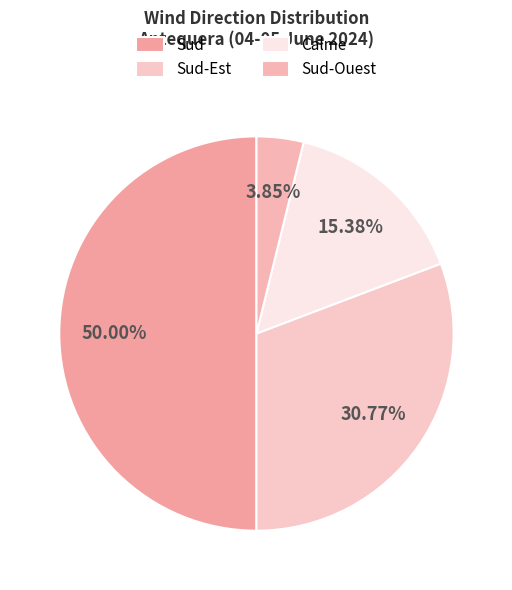

True or false: Sud-Est accounts for 31% of the total.

True